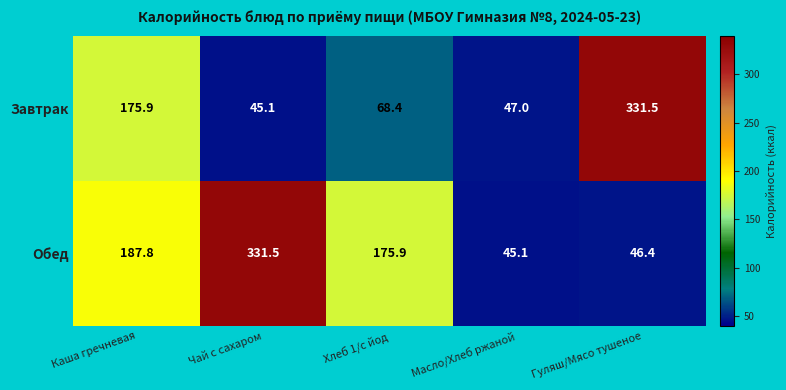

How many data points in Завтрак are above 68?

3